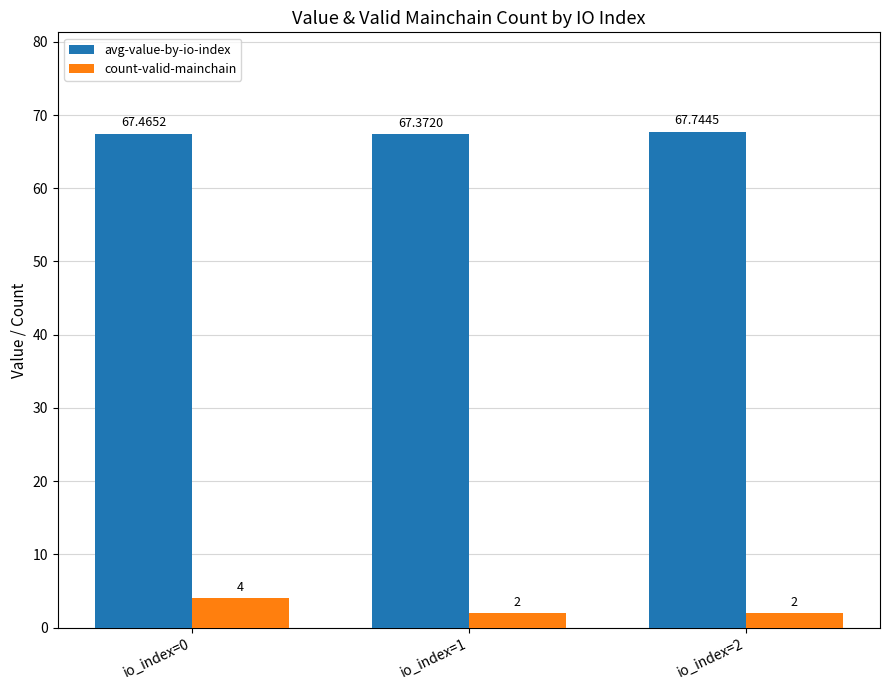

How many bars are there in each group?

2